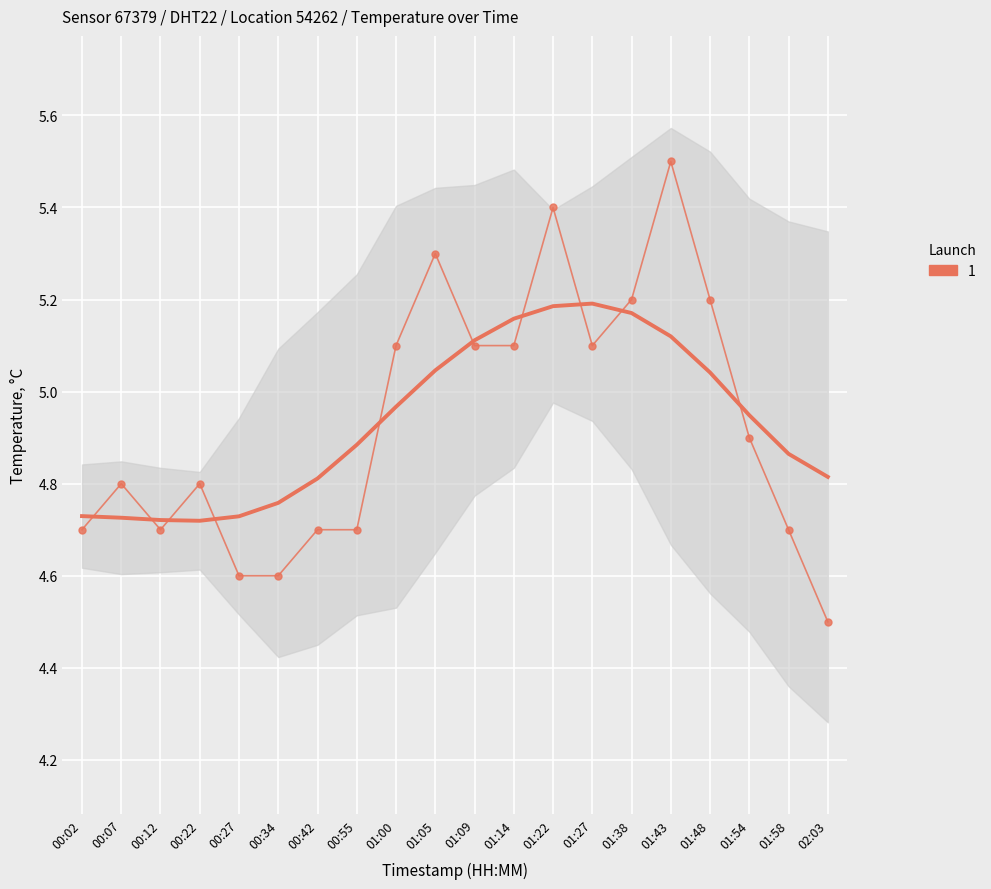

What is the change in value from 01:05 to 01:54?

-0.4